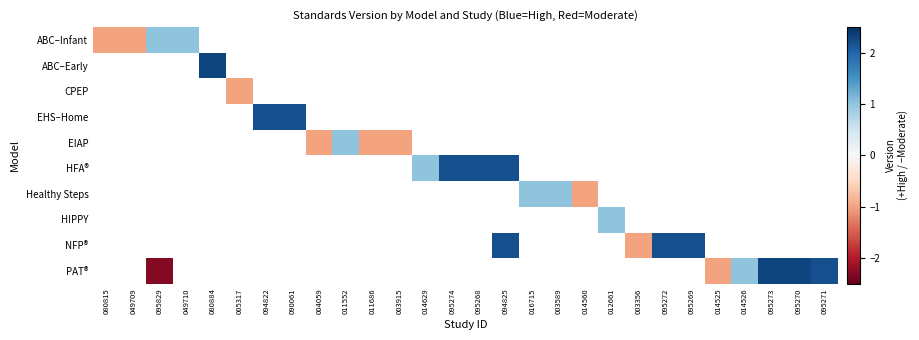

How many series are shown in this chart?

10